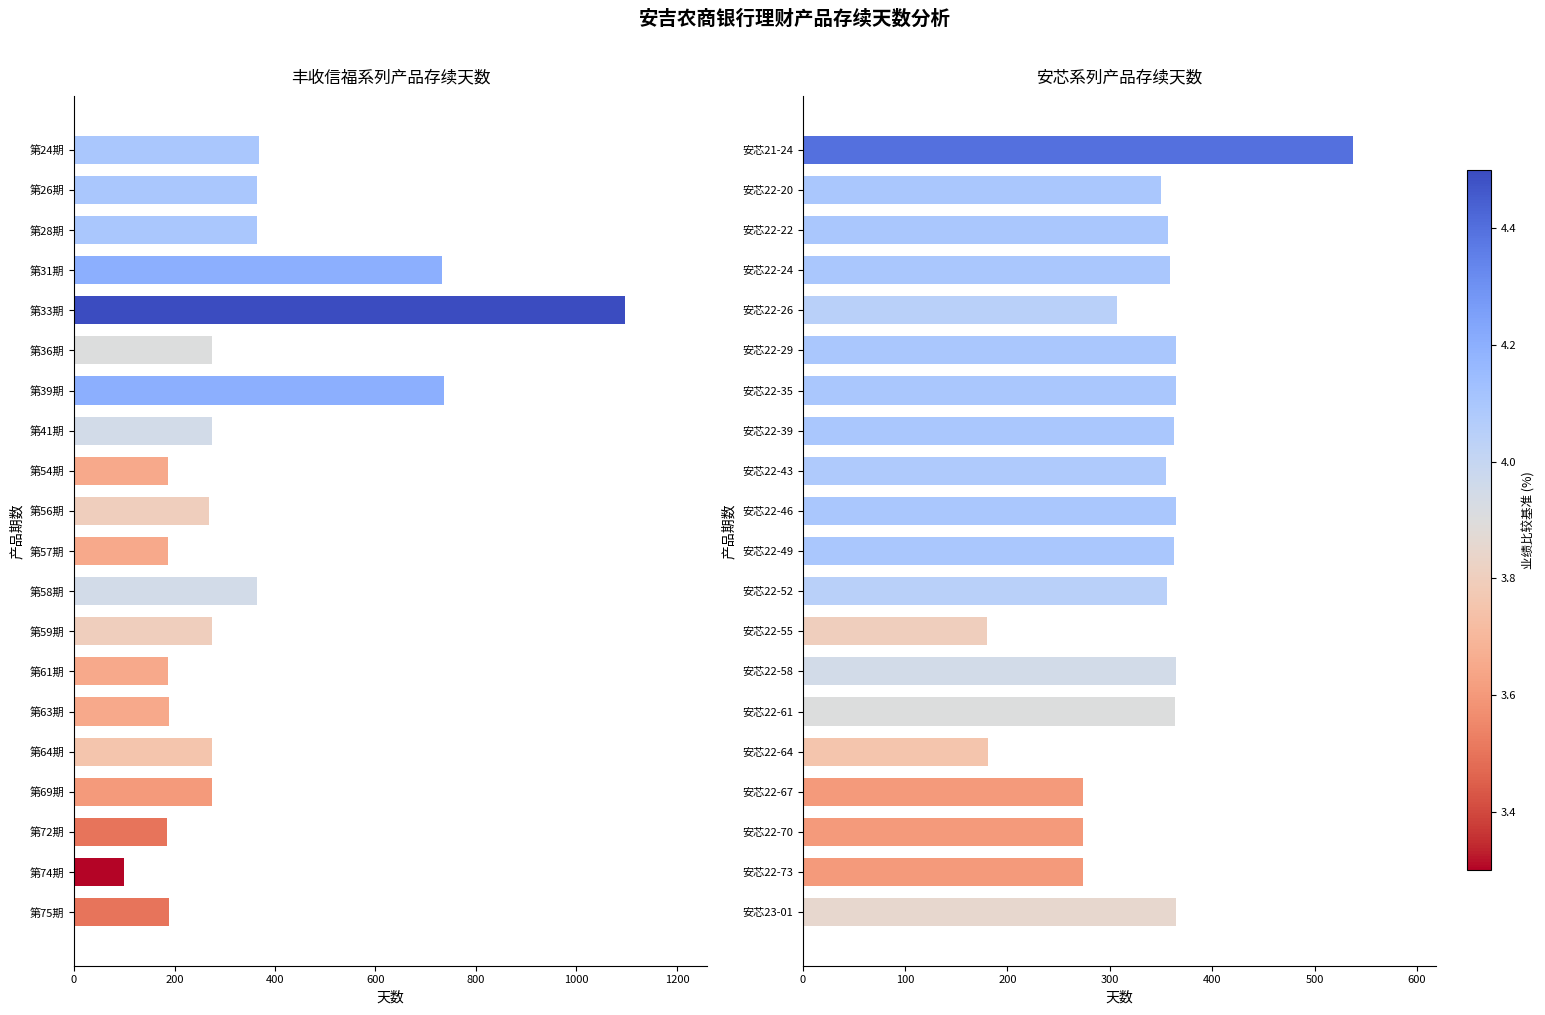

How many groups of bars are there?

20